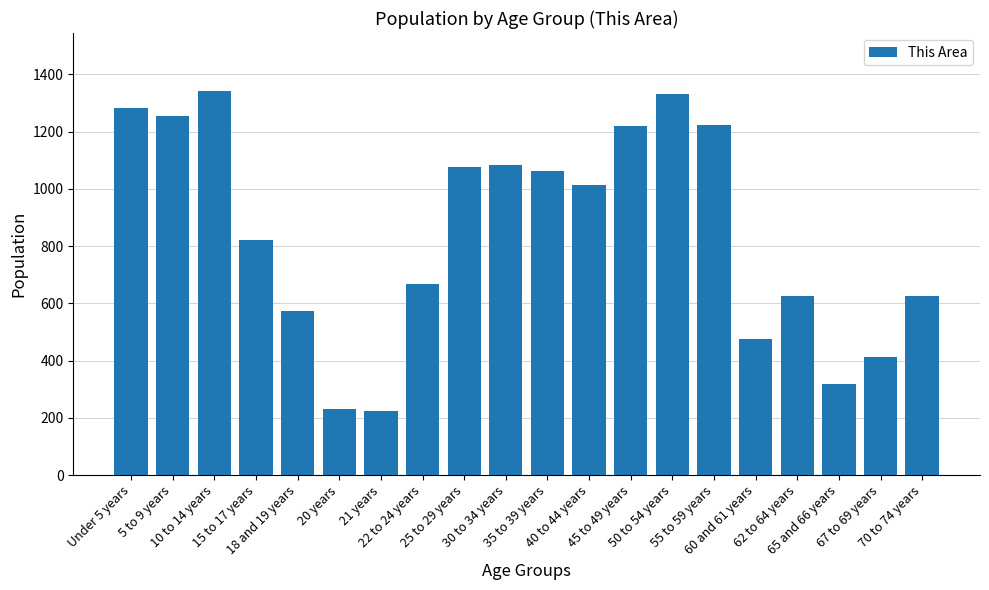

What is the greatest value displayed?

1343